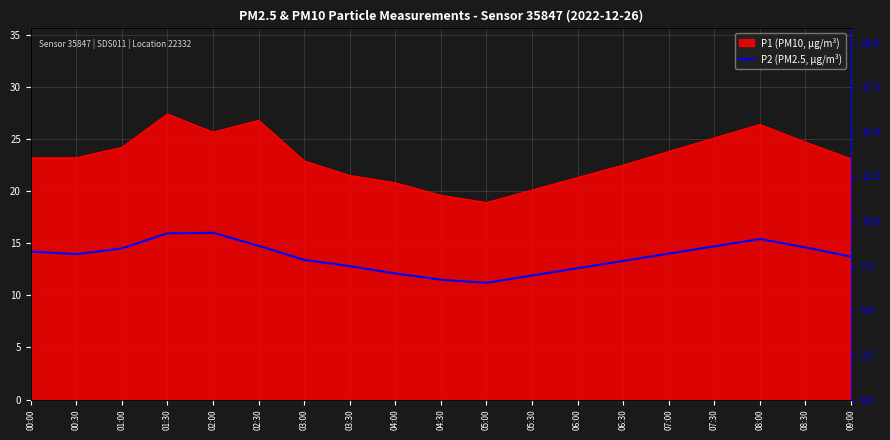

True or false: there are more than 1 points higher than both neighbors.

True